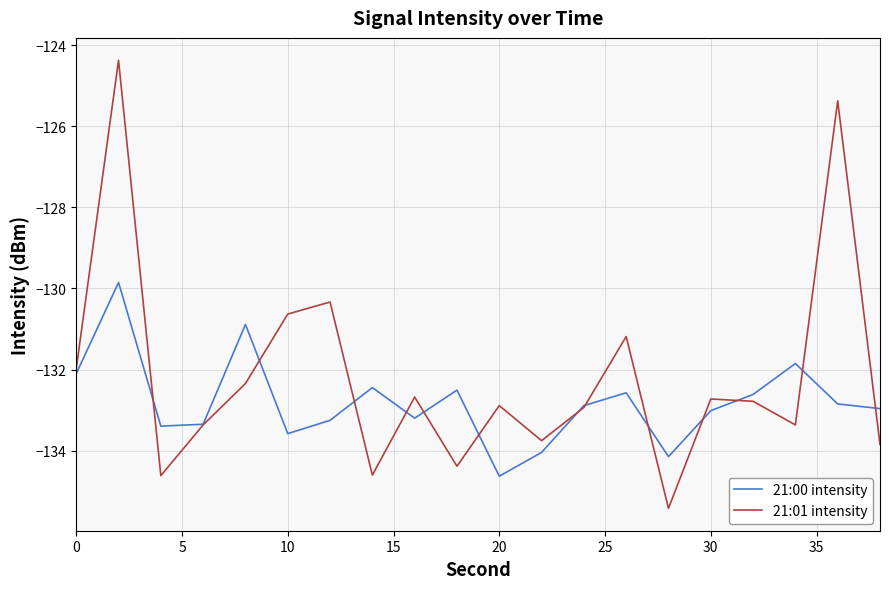

Rank the series by their average value, from highest to lowest.

21:01 intensity, 21:00 intensity